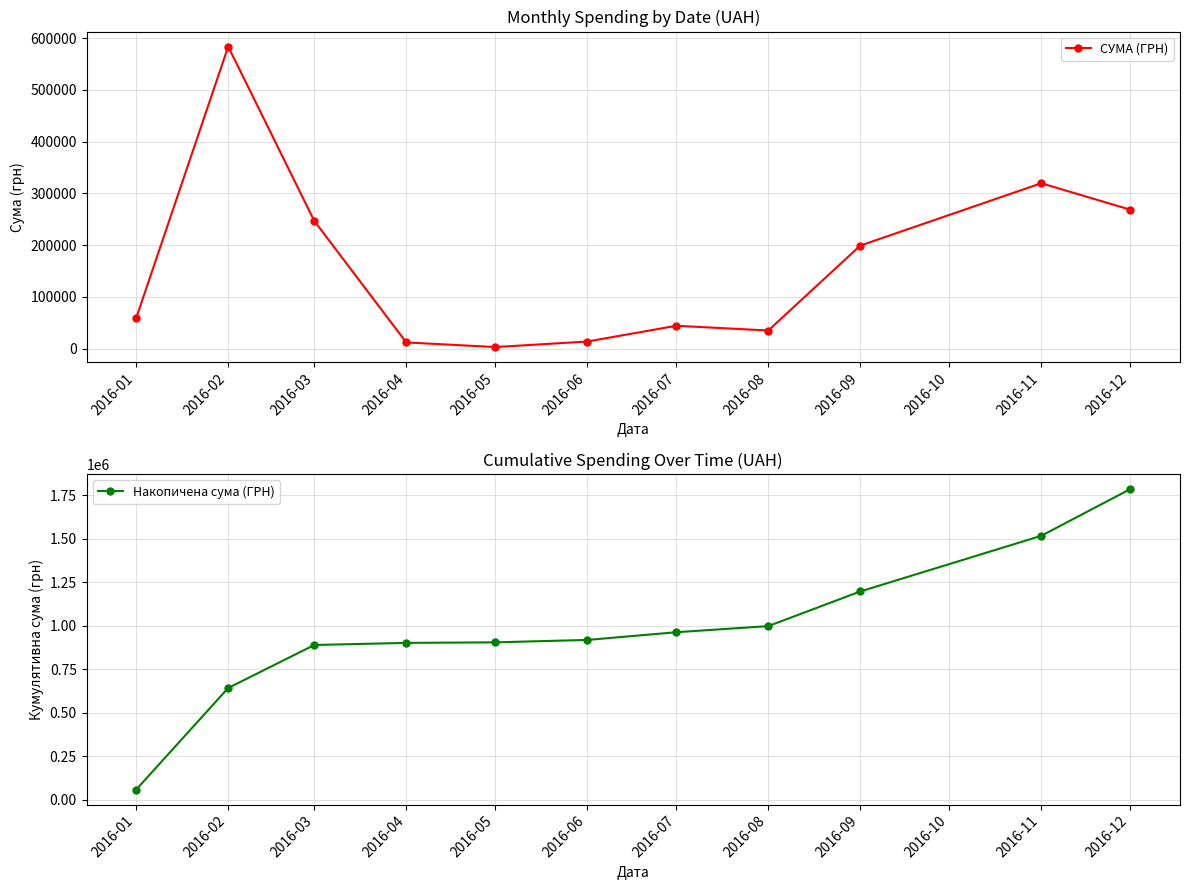

Rank the series by their average value, from highest to lowest.

Накопичена сума (ГРН), СУМА (ГРН)